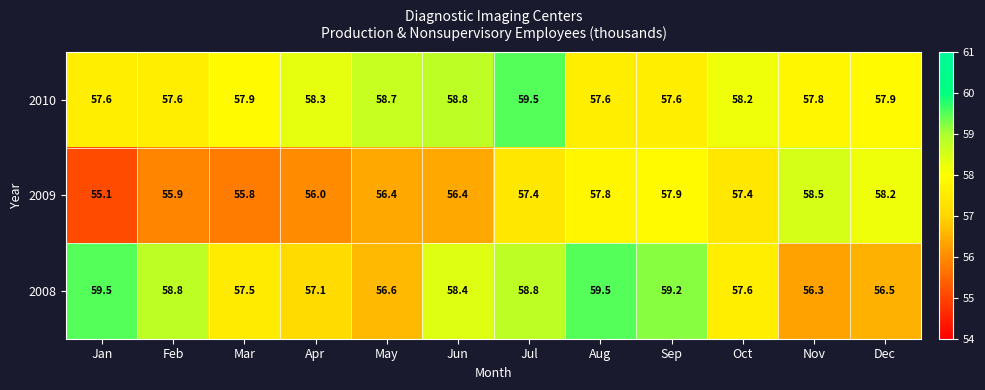

At which category is the sum across all series the highest?

Jul